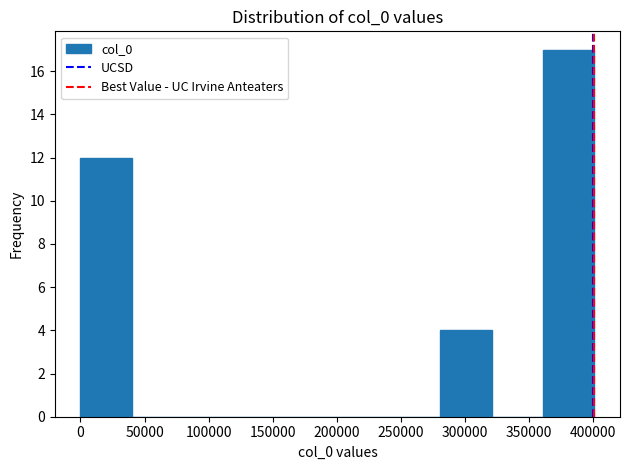

Reading left to right, list every bar in this chart as the range it spans on the x-axis followed by its height. Neither the bar edges nor the heights are printed on the chart, so give them approximately, as read against the axes.

0 to 40000: 12
40000 to 80000: 0
80000 to 120000: 0
120000 to 160000: 0
160000 to 200000: 0
200000 to 240000: 0
240000 to 280000: 0
280000 to 320000: 4
320000 to 360000: 0
360000 to 400000: 17